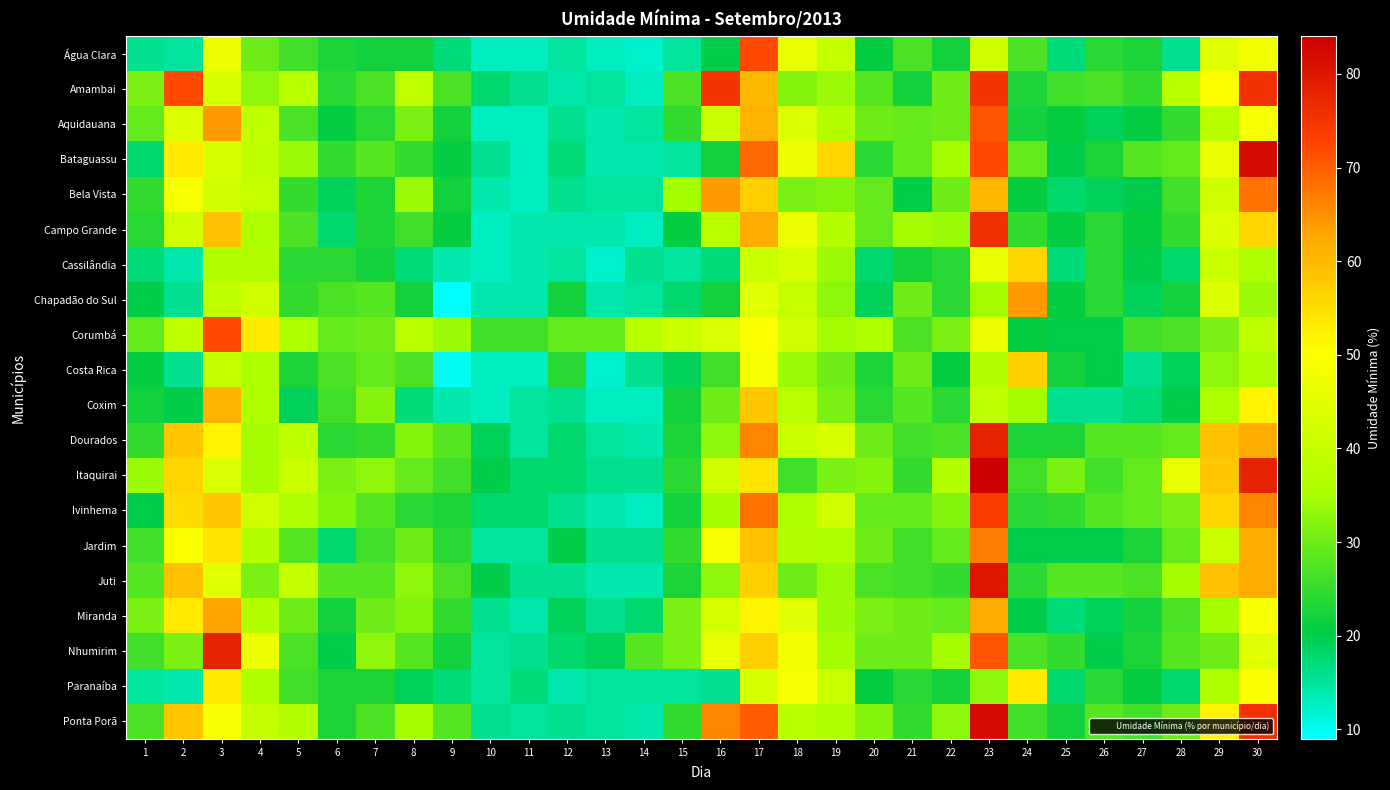

What is the difference between the highest and lowest values at 26?

12